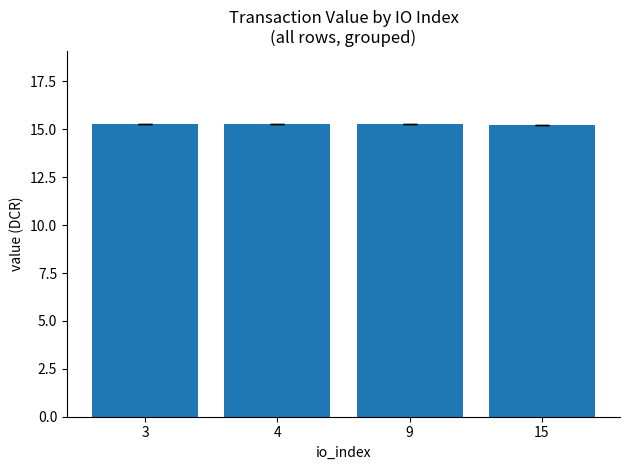

Count the values in the range 15 to 16.

4